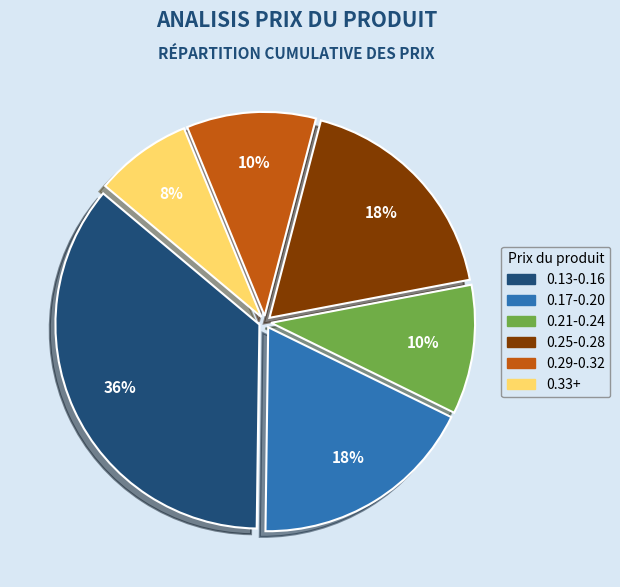

Is there any slice that represents more than half of the pie?

No